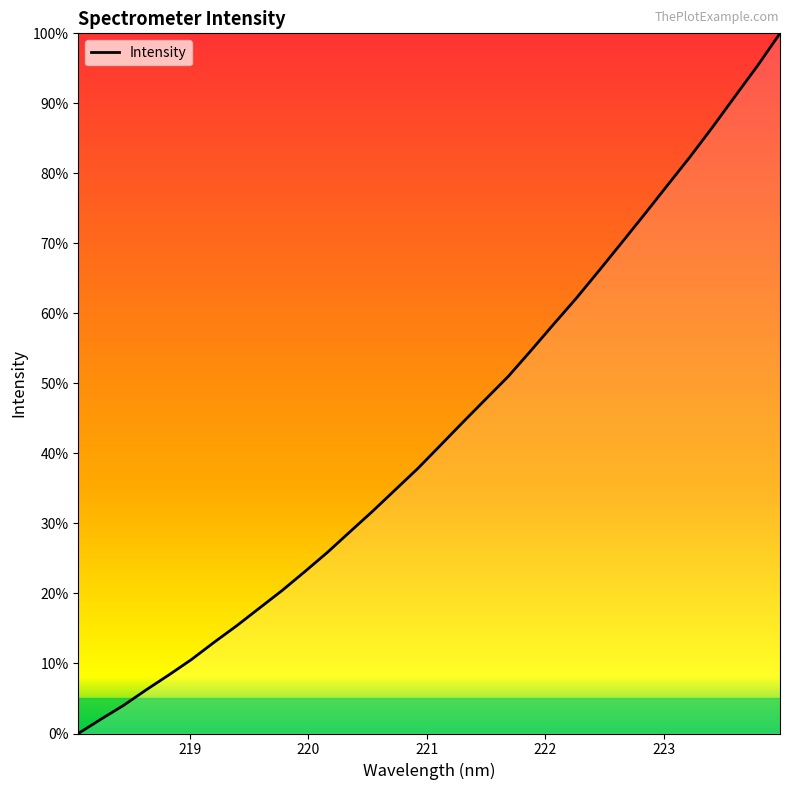

What is the difference between the maximum and minimum values?

100.0